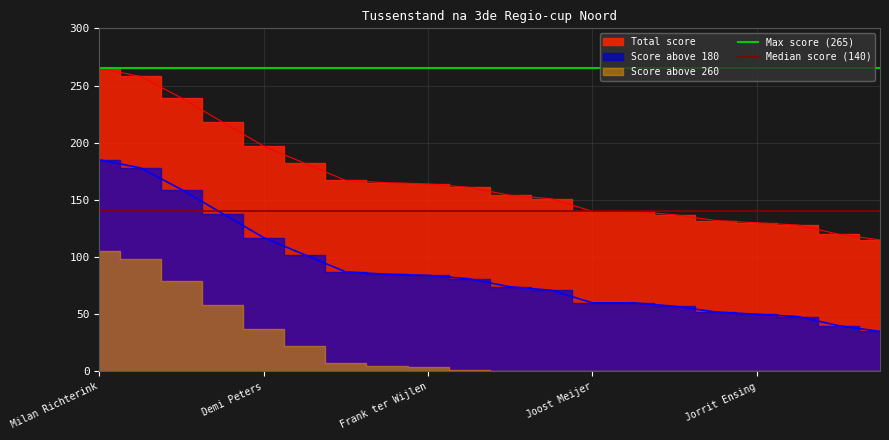

What is the value of the Max score (265) point at the 1st from the left?

265